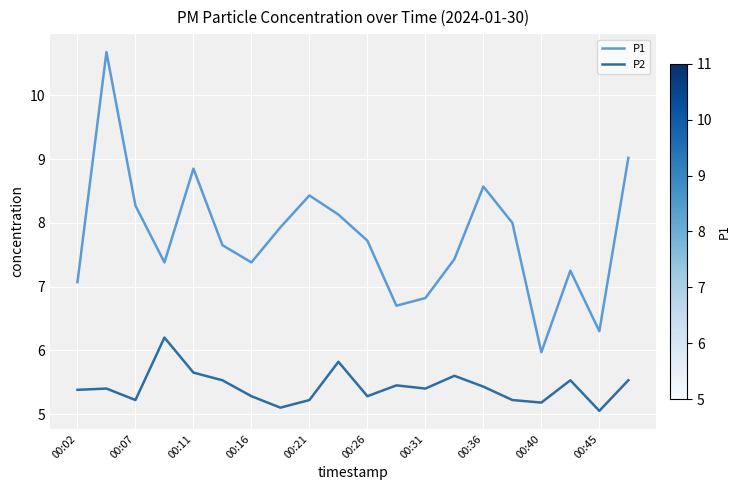

True or false: P2 and P1 intersect in this chart.

False